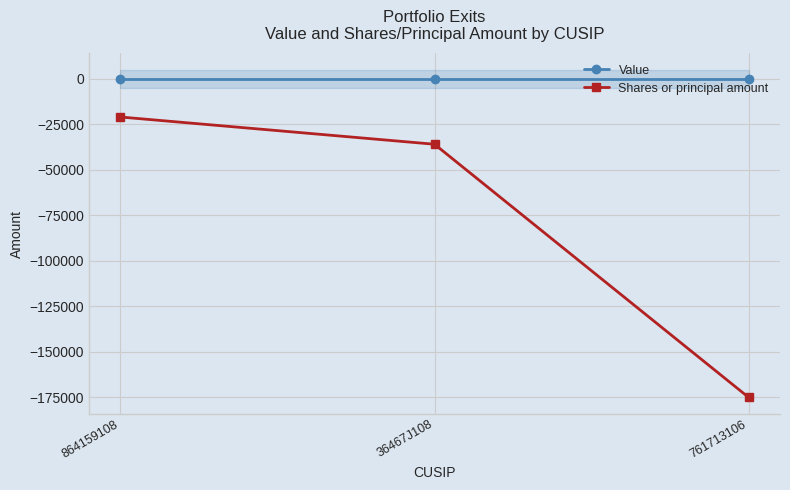

Rank the series by their maximum value, from lowest to highest.

Shares or principal amount, Value